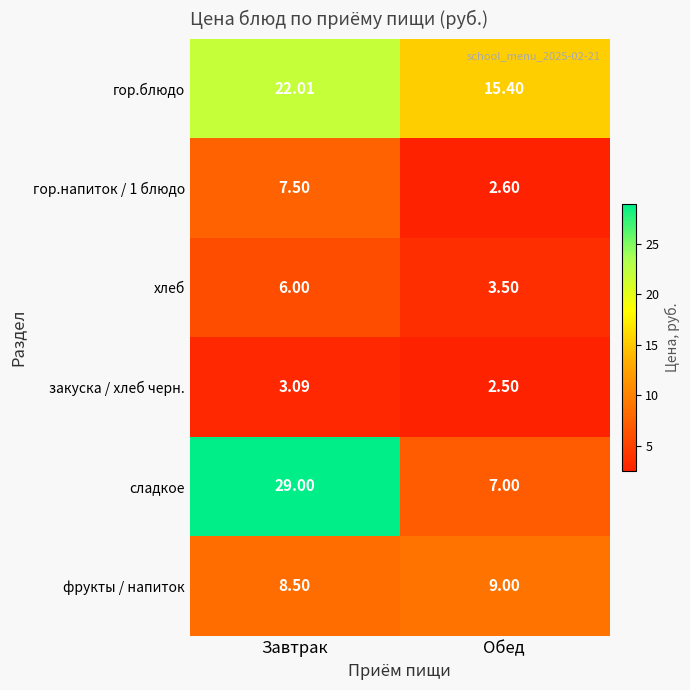

What is the minimum value shown in the chart?

2.5